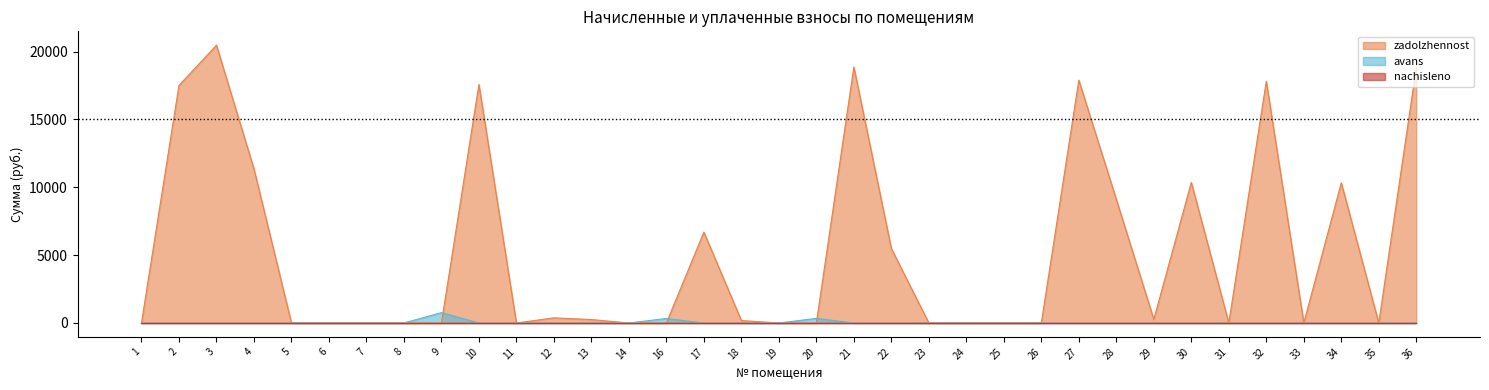

Is the value of zadolzhennost at 4 greater than the value of avans at 12?

Yes